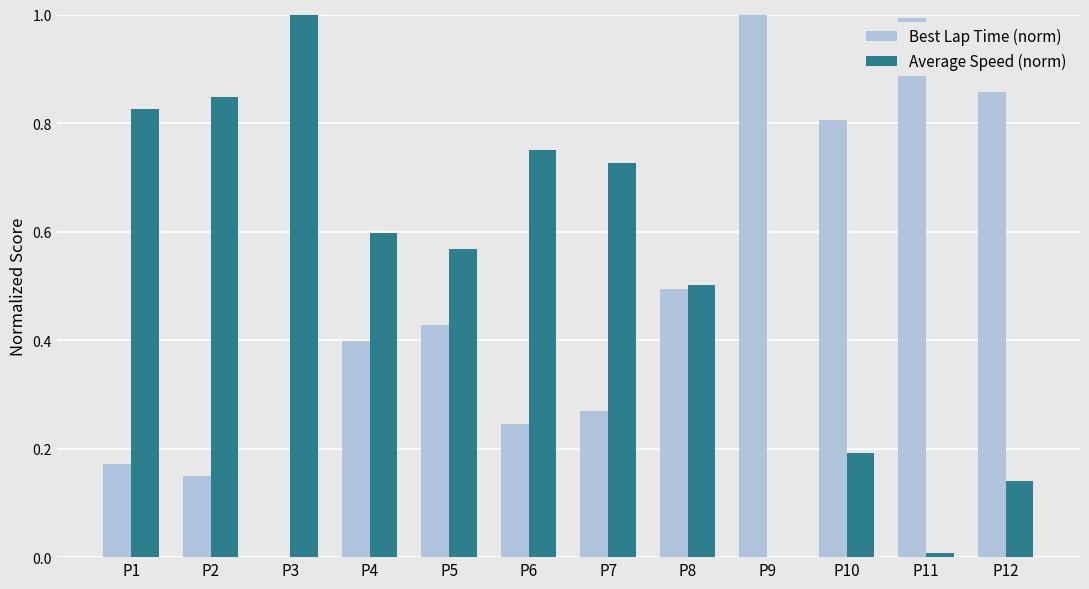

What is the greatest value displayed?

1.0